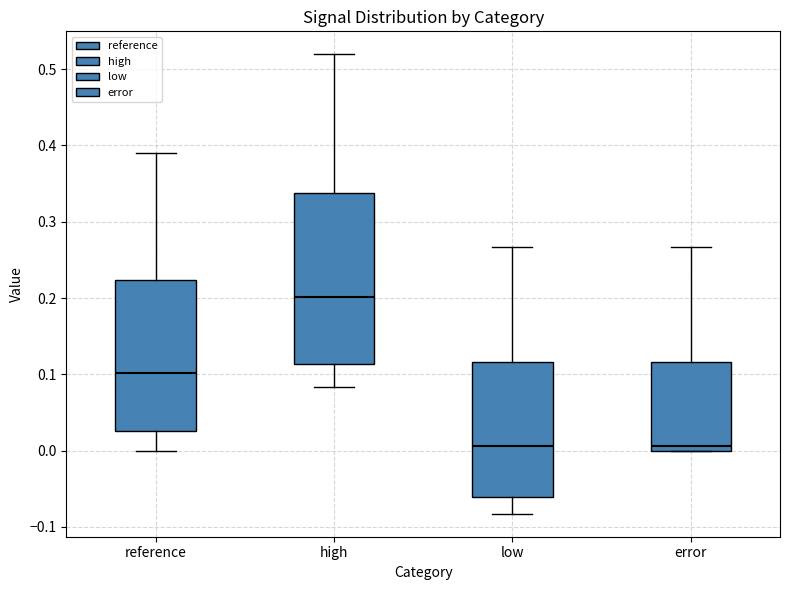

Reading left to right, read every box against the y-axis: the position of its median line, the range the box covers, and the ends of its whiskers. The values are not printed on the chart, so give them approximately, as read against the axis.

reference: median 0.10, box 0.03 to 0.22, whiskers 0.00 to 0.39
high: median 0.20, box 0.11 to 0.34, whiskers 0.08 to 0.52
low: median 0.01, box -0.06 to 0.12, whiskers -0.08 to 0.27
error: median 0.01, box 0.00 to 0.12, whiskers 0.00 to 0.27